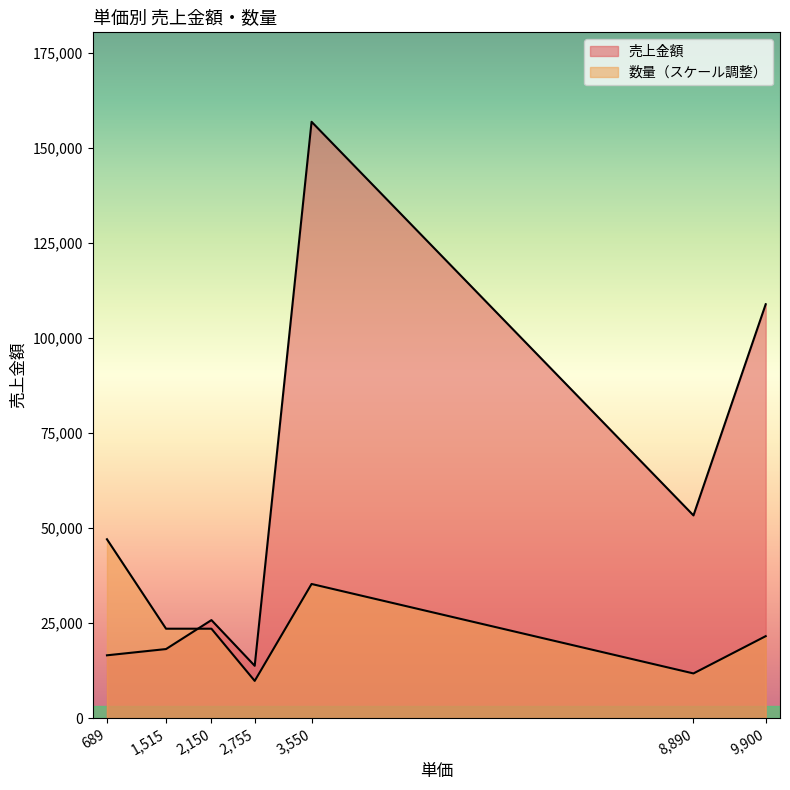

What is the minimum value for 数量?

5